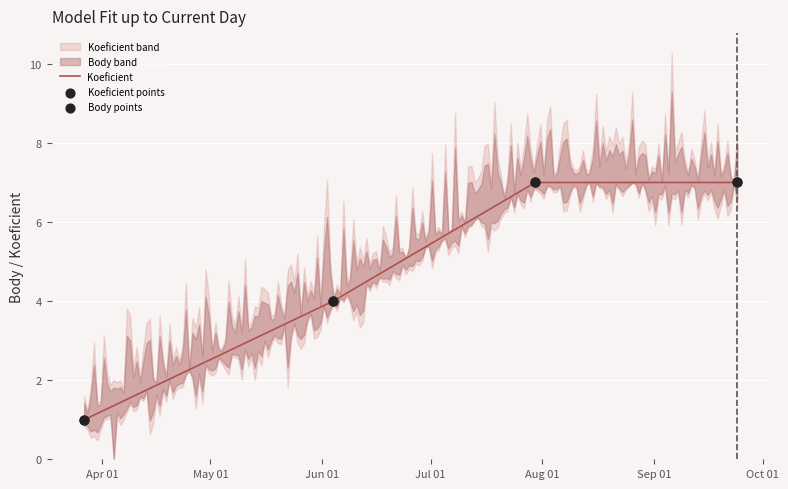

What is the highest value of the Koeficient series?

7